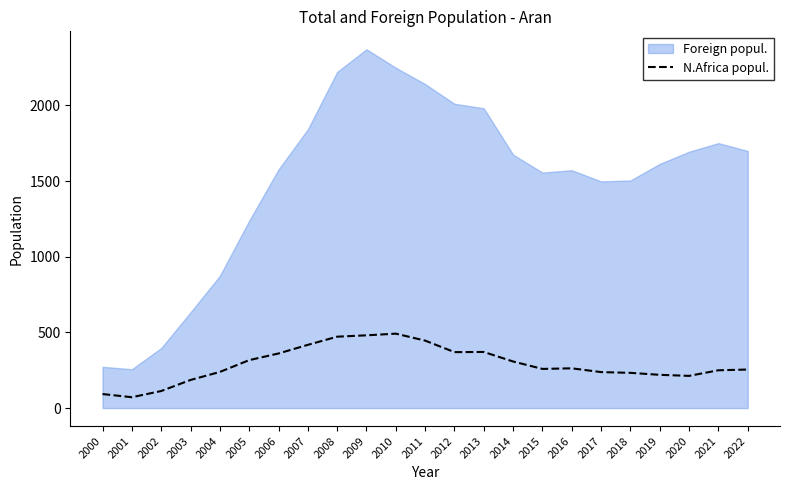

Count the number of categories in the chart.

23